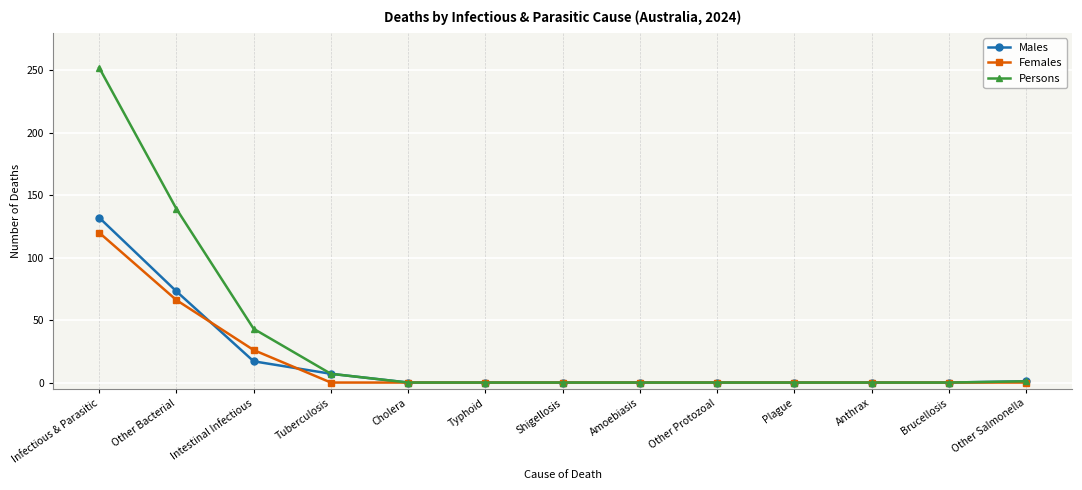

What position from the right is Infectious & Parasitic?

13